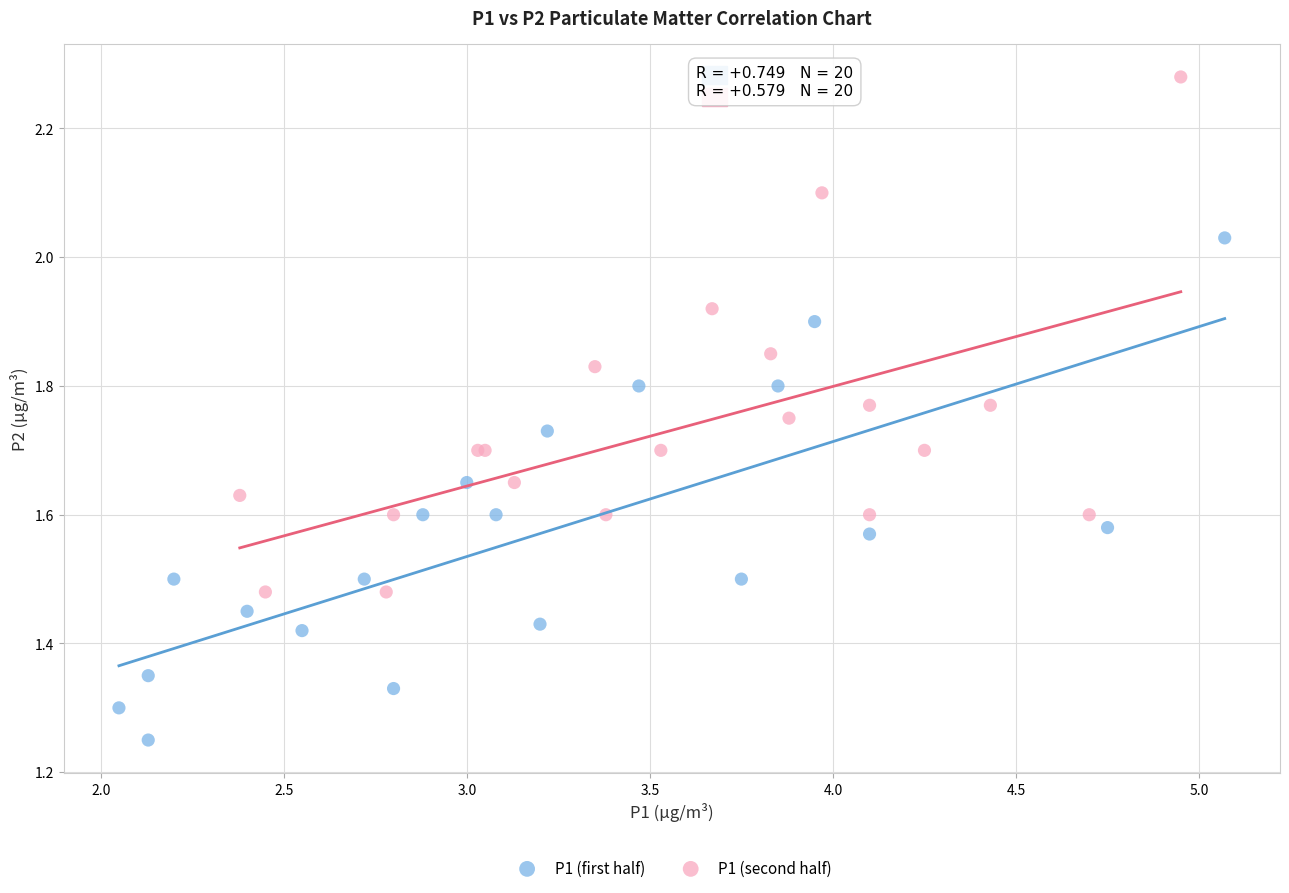

Which series reaches the maximum Y coordinate?

P1 (second half)